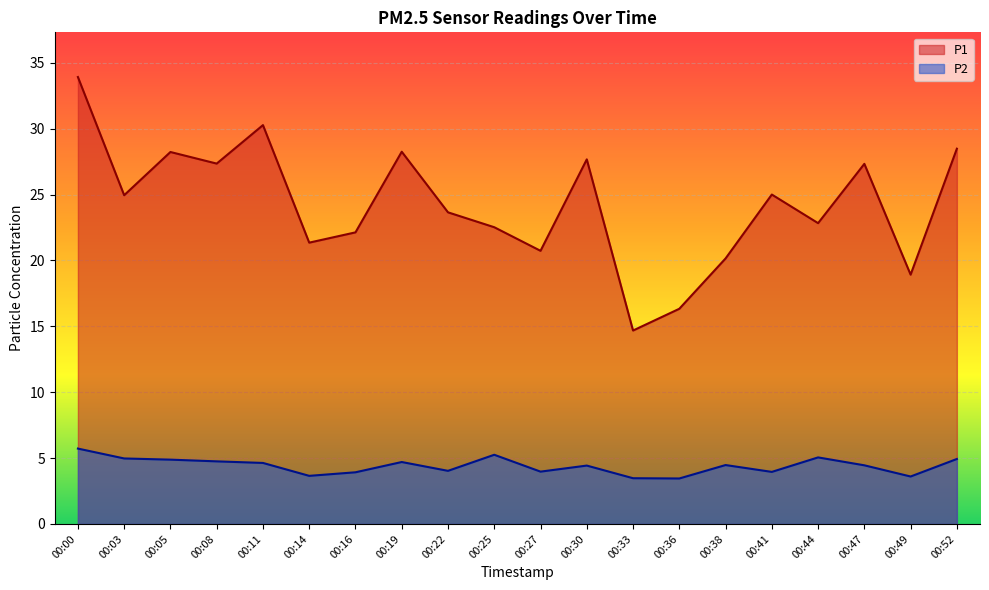

Which has a higher value, 00:33 or 00:16?

00:16